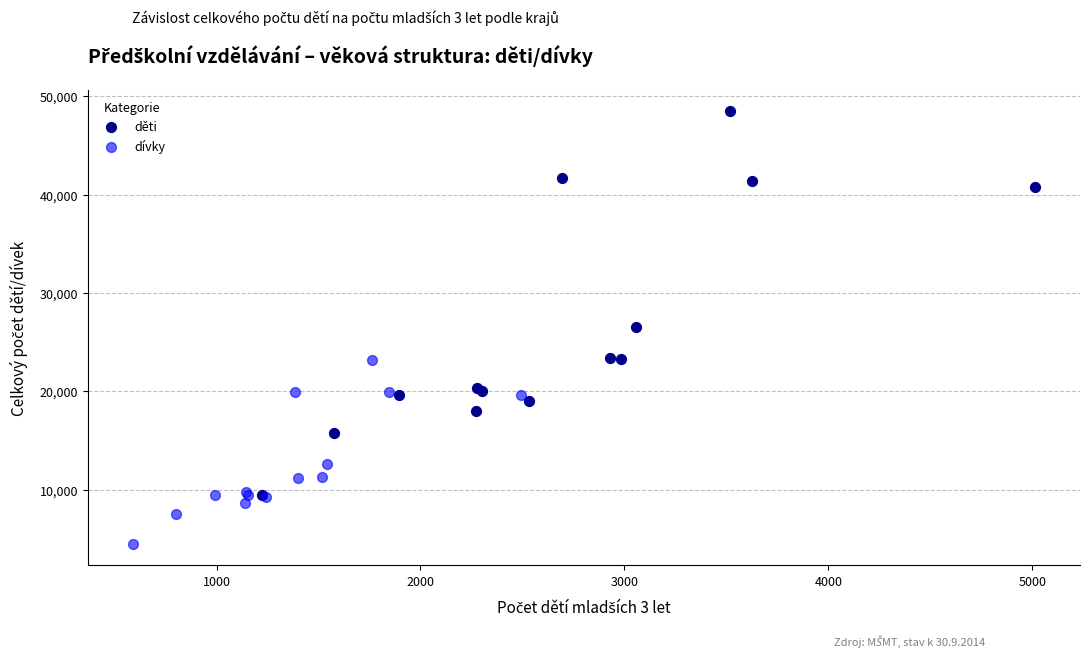

Which series contains the lowest Y value?

dívky